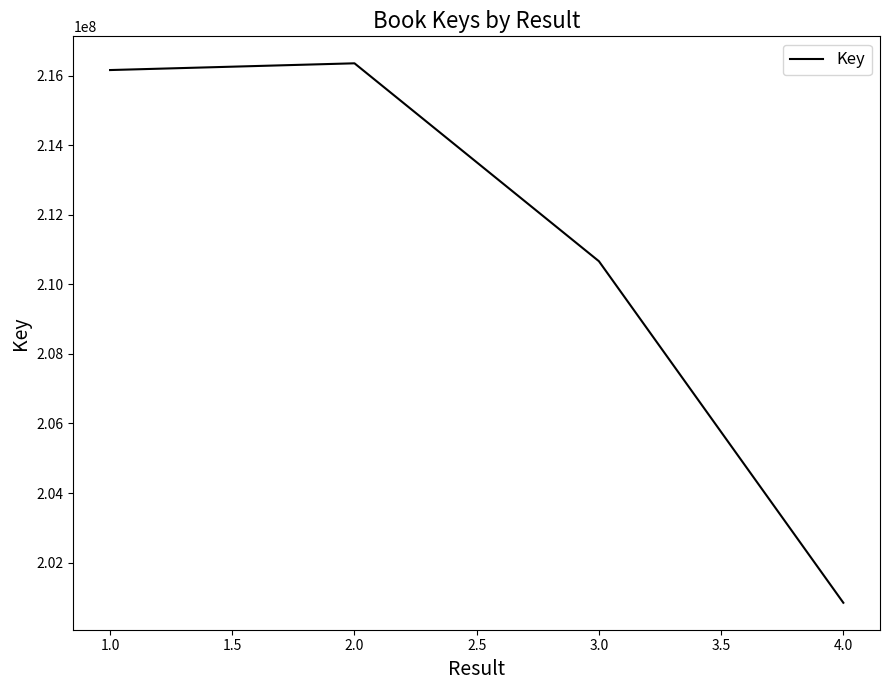

What is the smallest value displayed?

200846622